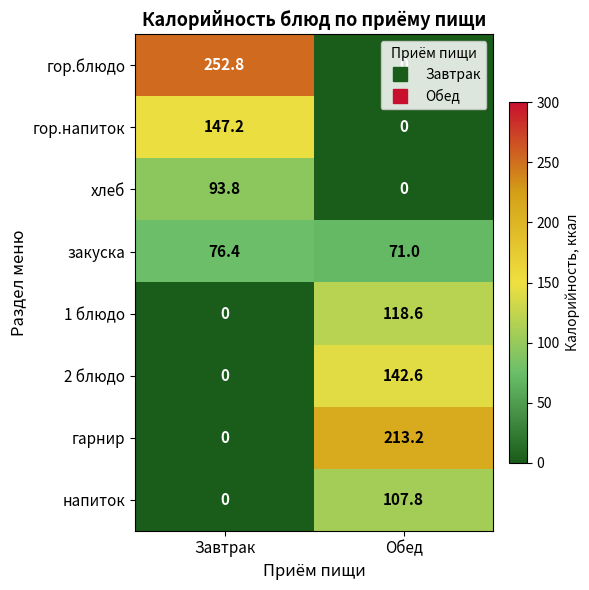

What is the highest value of the закуска series?

76.4